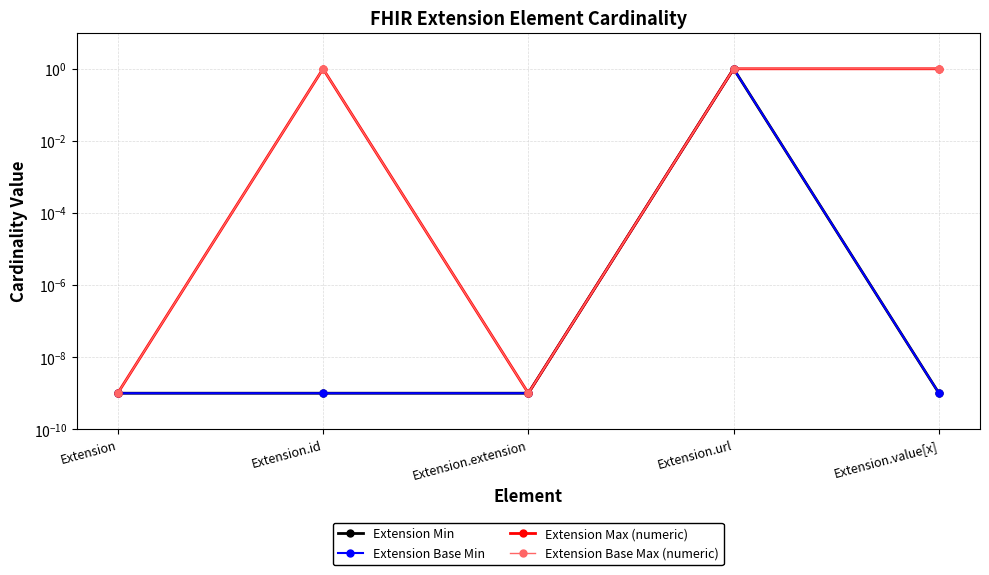

Which series has the largest range (max minus min)?

Extension Min